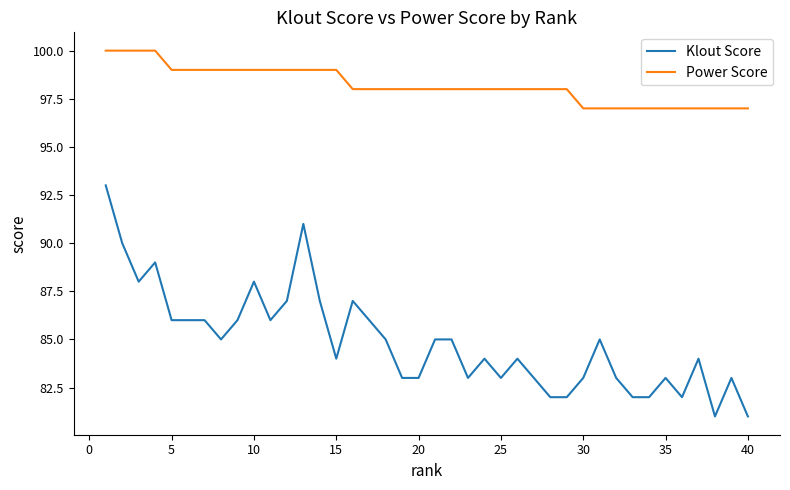

What is the lowest value of the Klout Score series?

81